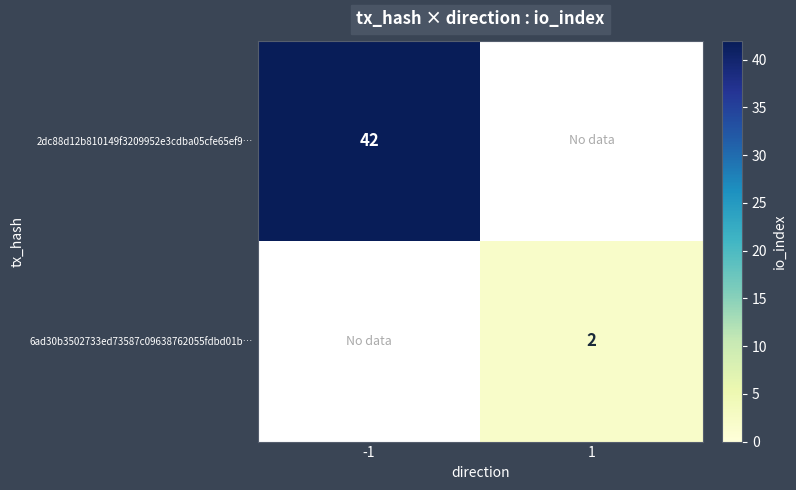

Is the value of 6ad30b3502733ed73587c09638762055fdbd01b… at 1 greater than the value of 2dc88d12b810149f3209952e3cdba05cfe65ef9… at -1?

No